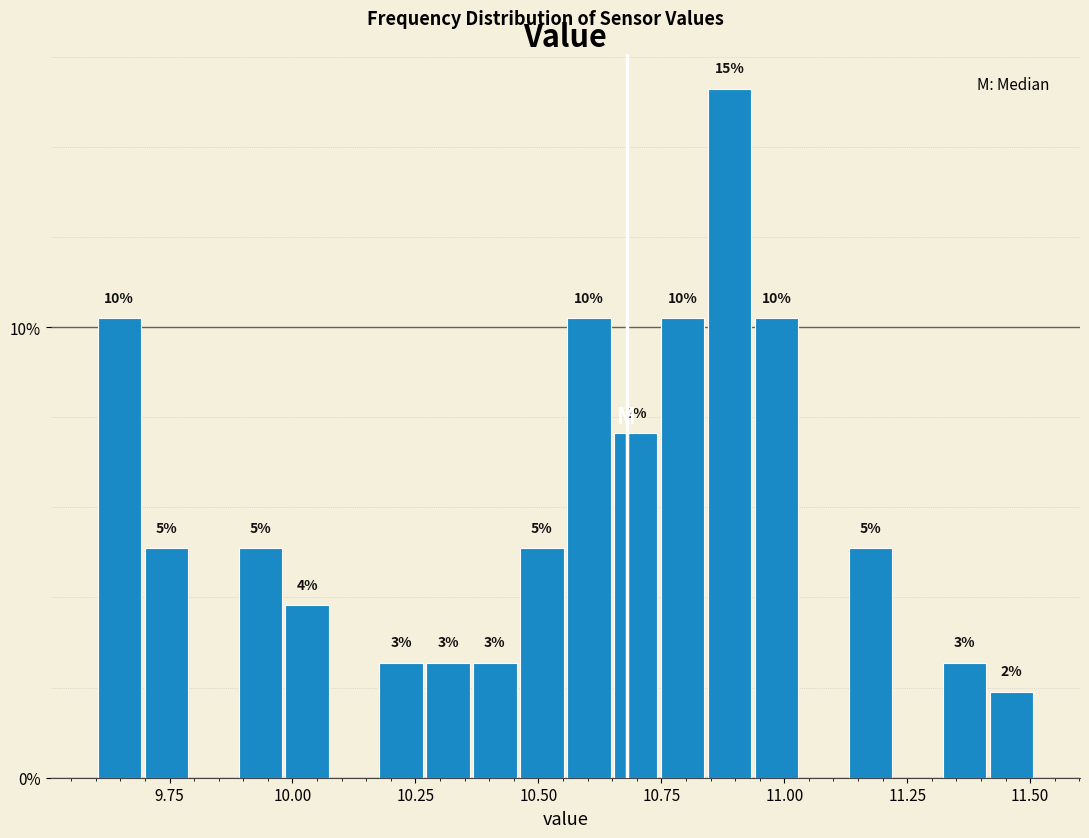

Read against the x-axis, roughly where is the centre of the tallest bar?

10.90